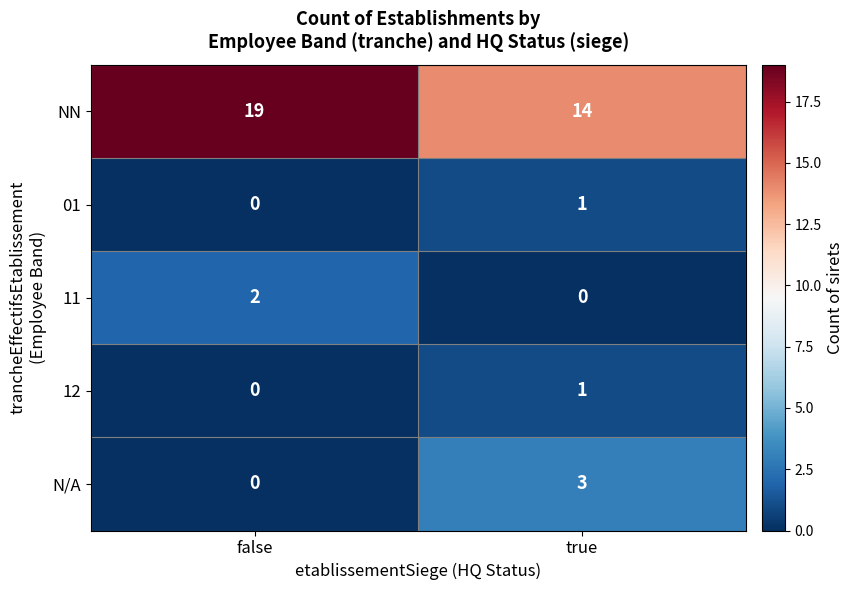

At which label is 12 closest to 0?

false